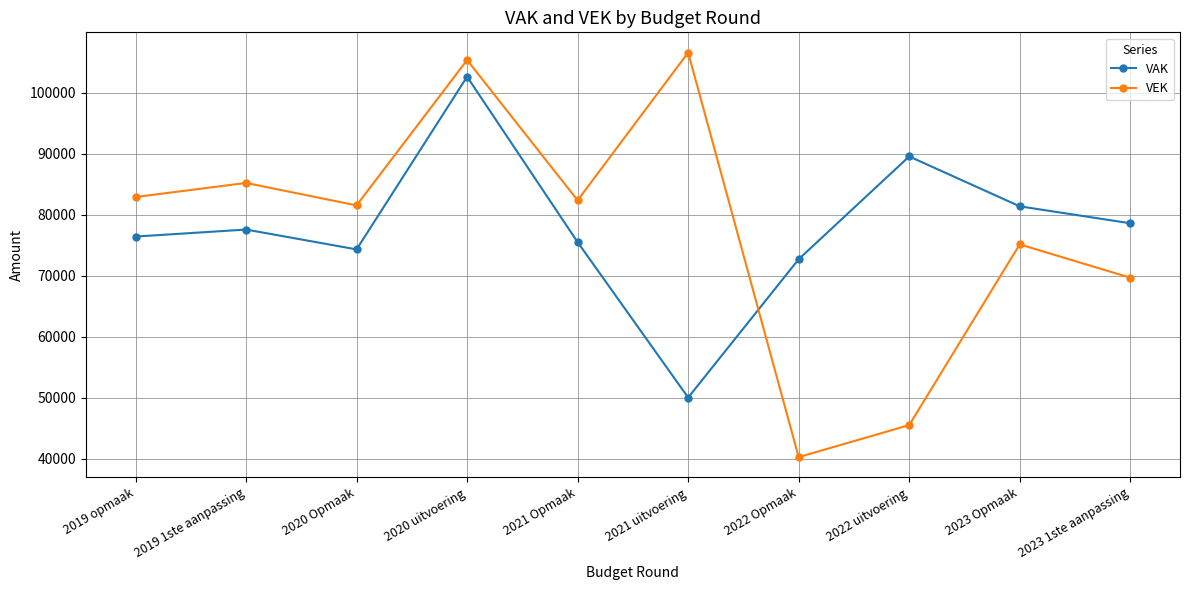

List the series in order of their peak value, lowest first.

VAK, VEK